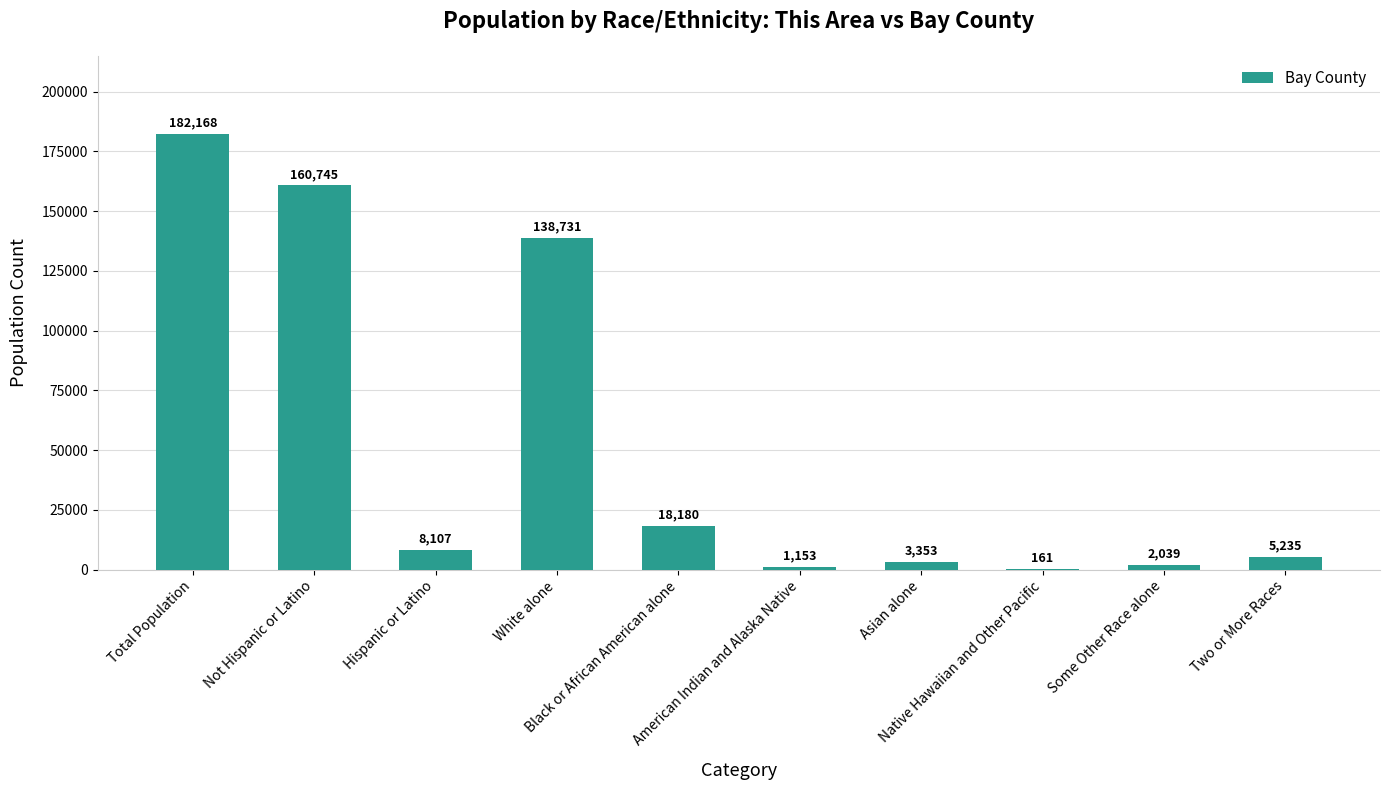

What is the sum of all values?

519872